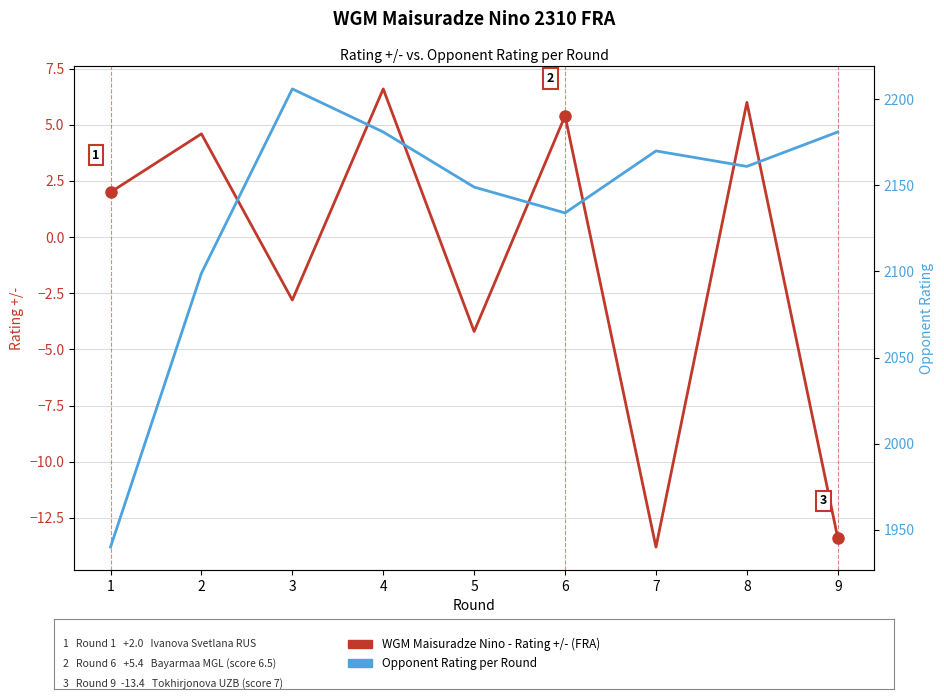

At which label does WGM Maisuradze Nino - Rating +/- (FRA) reach its peak?

4